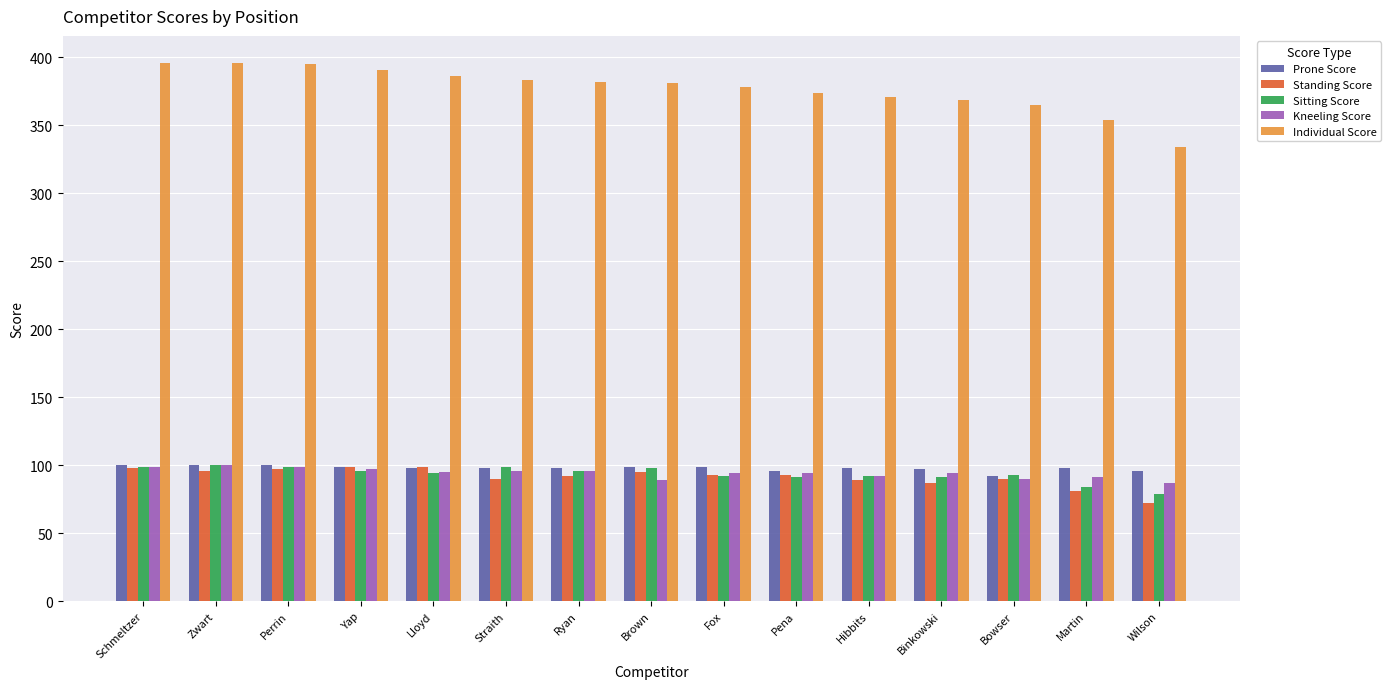

What is the total value across all series at Straith?

766